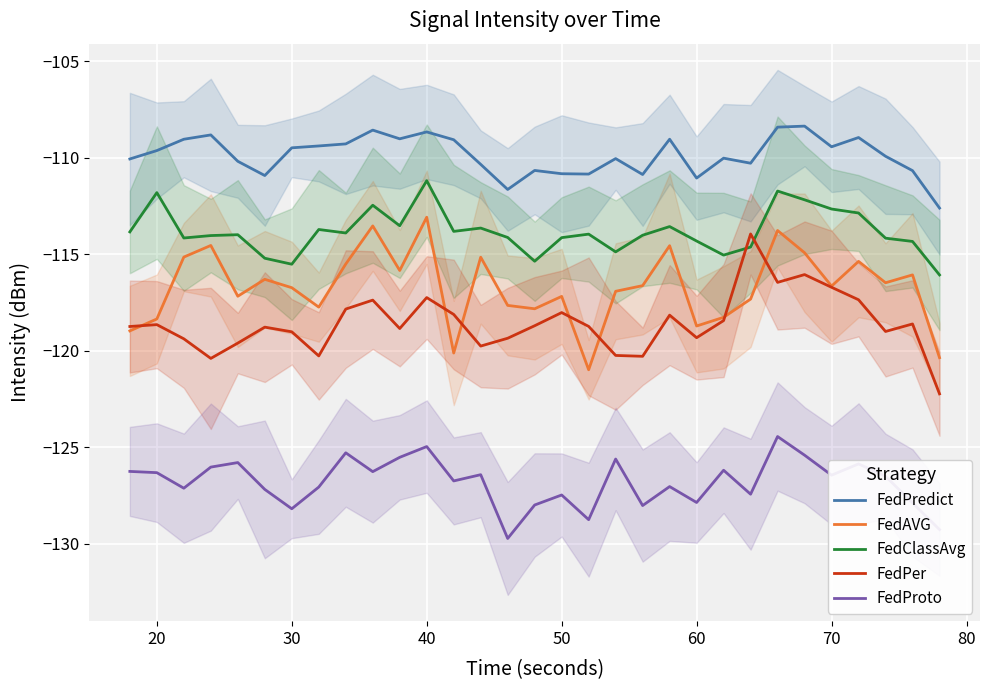

How many categories are shown in the chart?

31